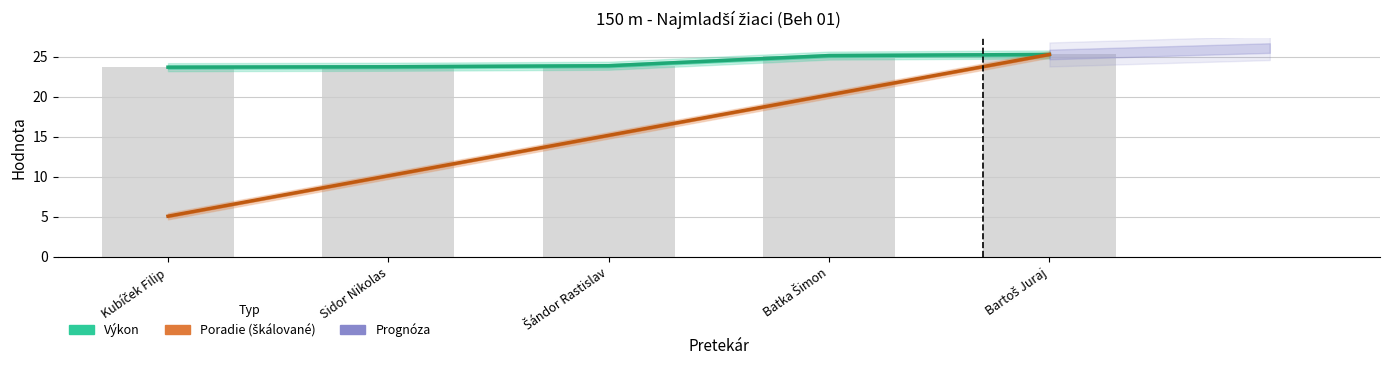

Between Šándor Rastislav and Batka Šimon, which series saw the biggest shift?

Poradie (škálované)